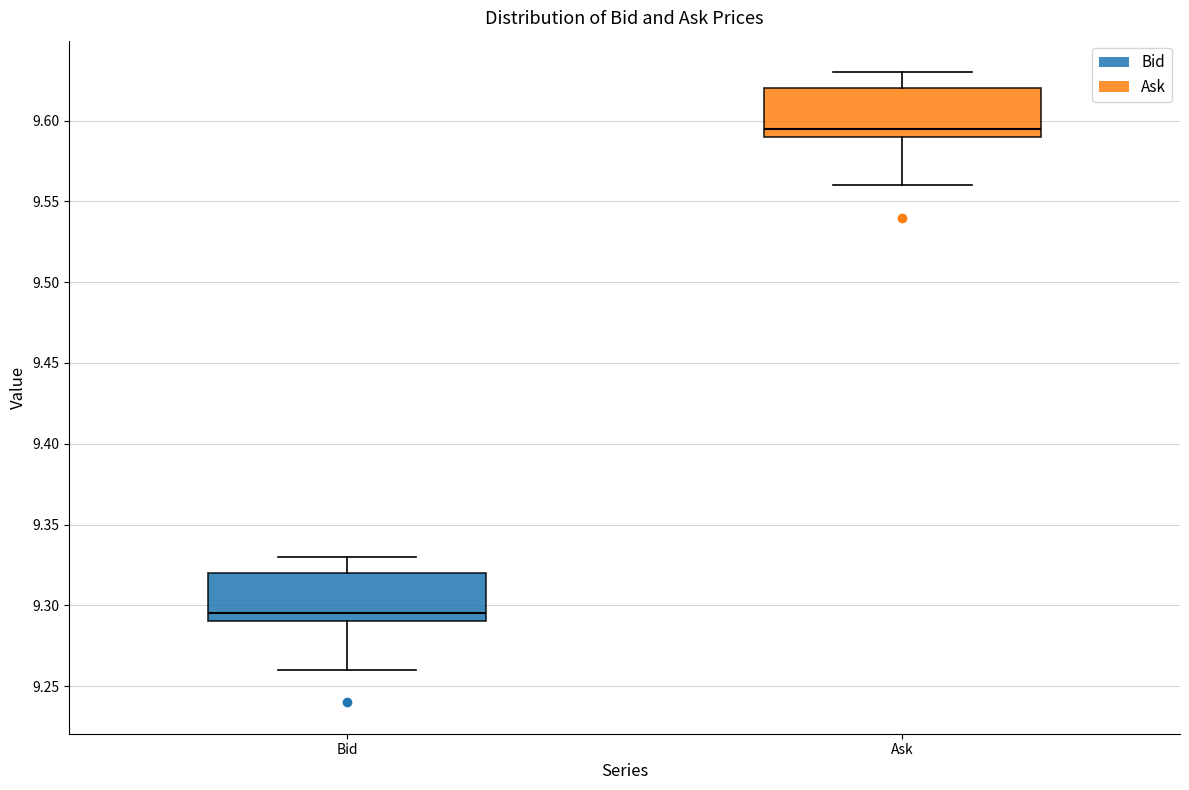

Reading left to right, transcribe this box plot: for each box, give where its median line is, the range the box spans, and where its two whiskers end, as read against the y-axis. The values are not printed on the chart, so give them approximately, as read against the axis.

Bid: median 9.295, box 9.290 to 9.320, whiskers 9.260 to 9.330
Ask: median 9.595, box 9.590 to 9.620, whiskers 9.560 to 9.630